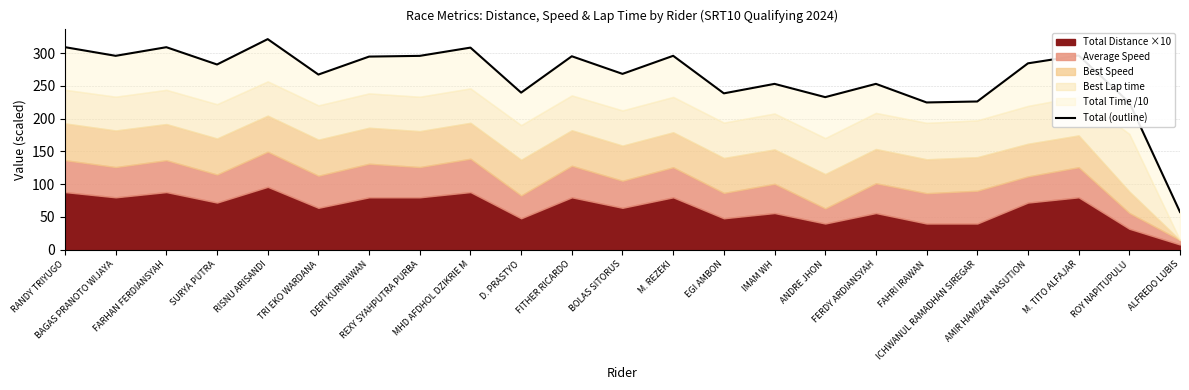

What is the sum of all values?

6076.7